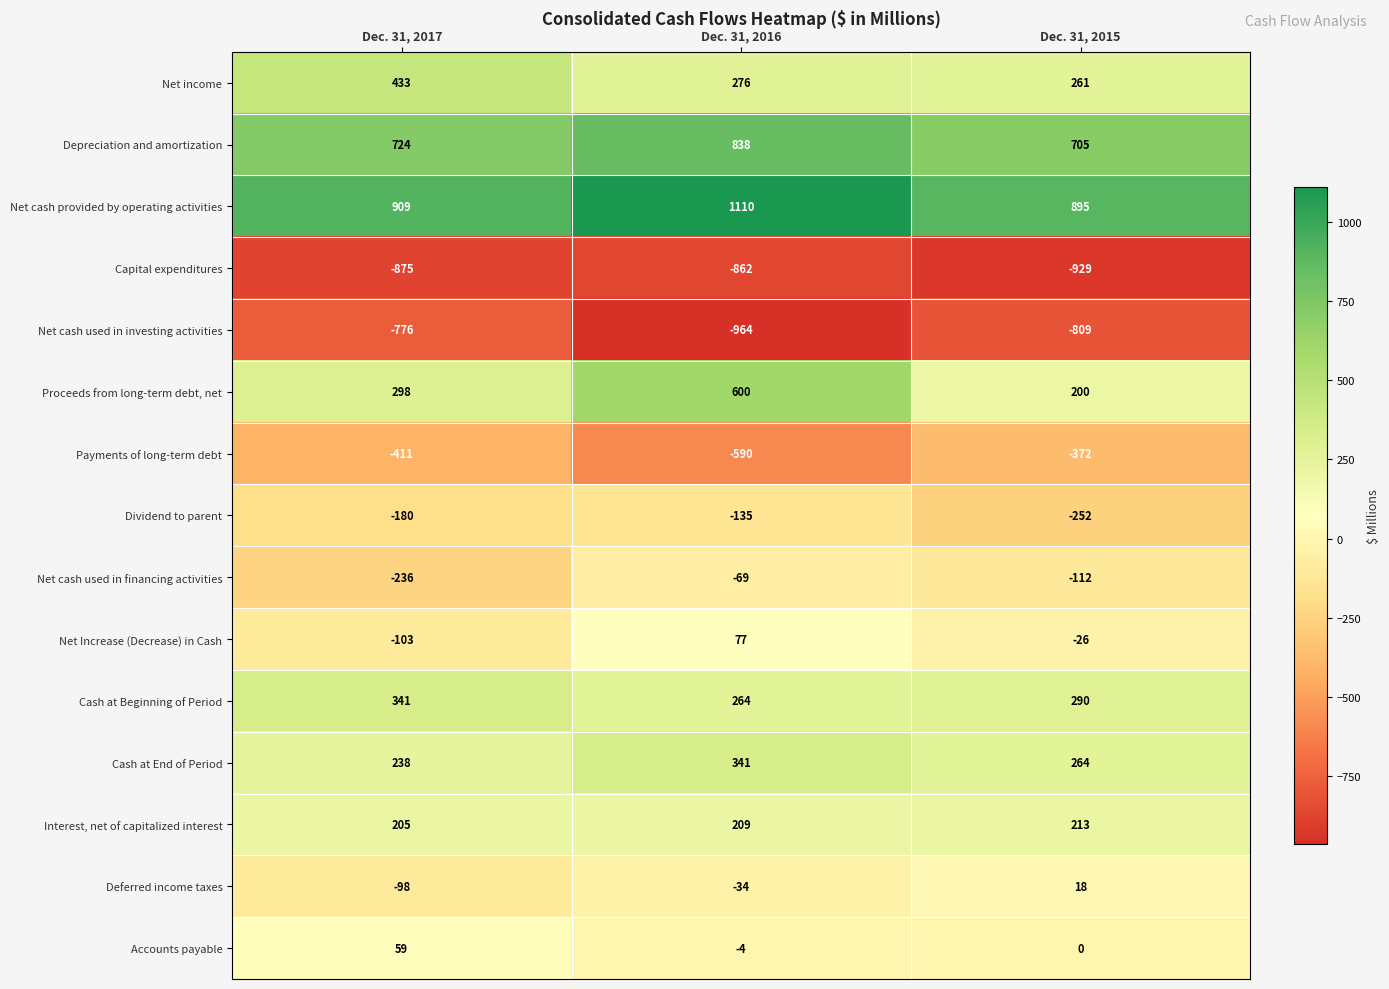

Where is Cash at End of Period nearest to the value 289?

Dec. 31, 2015